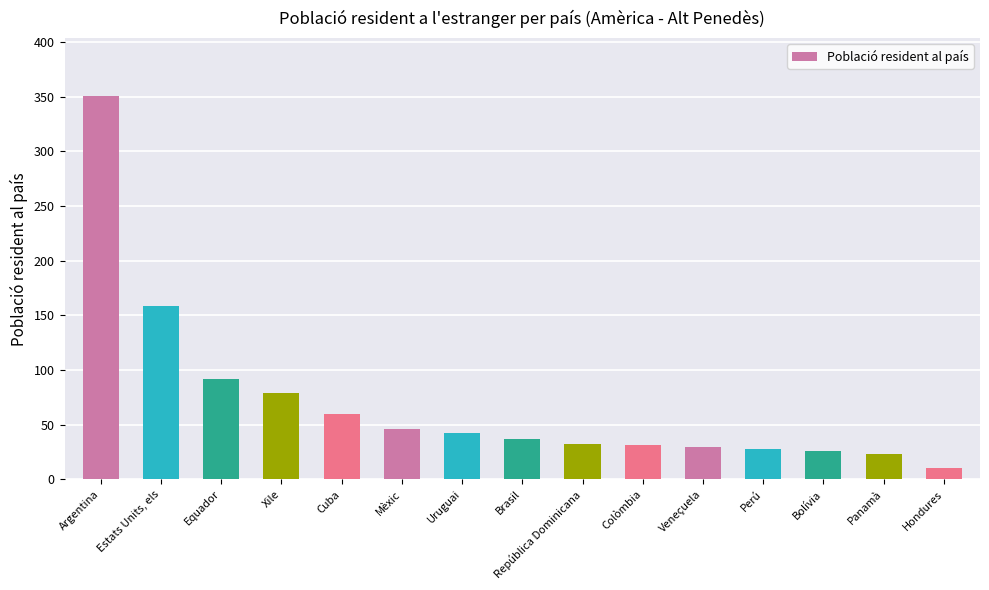

True or false: the data shows 37 at Brasil.

True